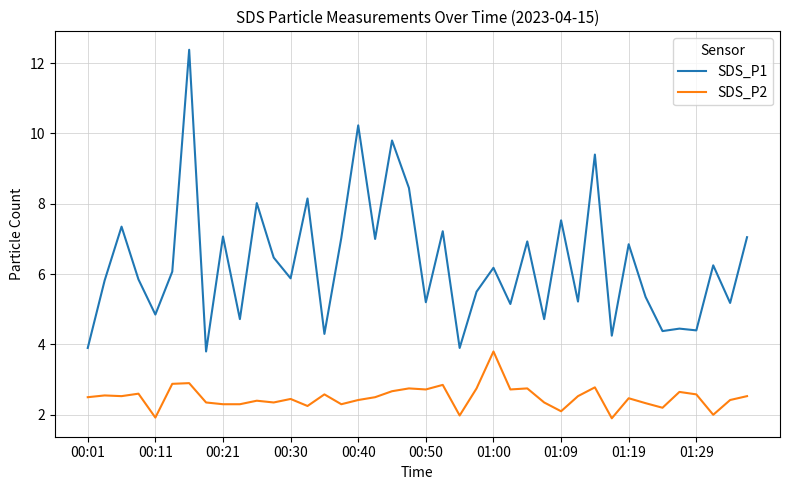

List the series in order of their overall mean, lowest first.

SDS_P2, SDS_P1